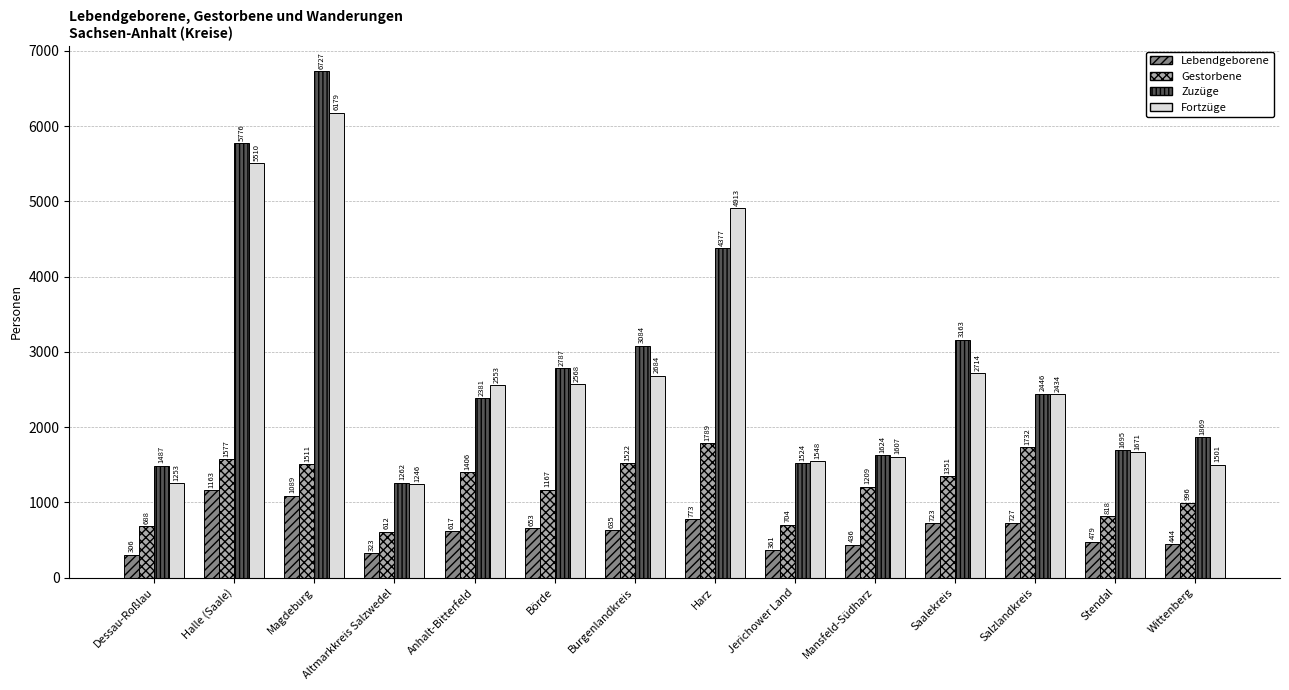

Rank the series at Altmarkkreis Salzwedel from highest to lowest value.

Zuzüge, Fortzüge, Gestorbene, Lebendgeborene